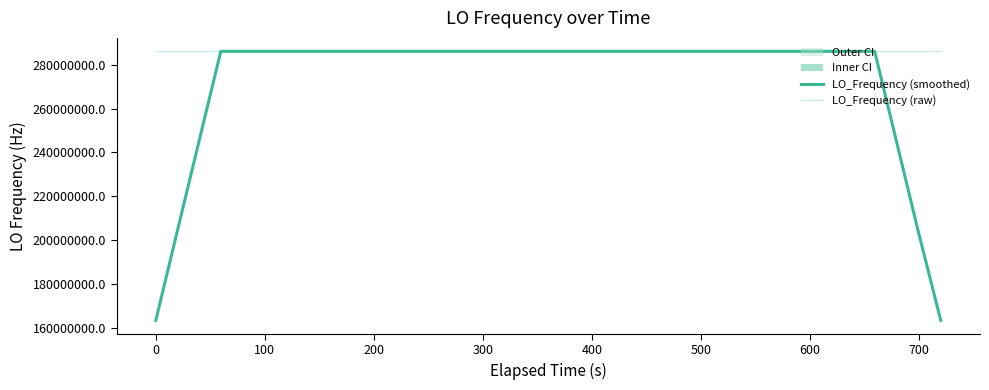

Reading left to right, what are all the values shown in this chart?

LO_Frequency (smoothed): 163473599.5	204341999.5	245210399.5	286078799.6	286078800.2	286078800.3	286078800.0	286078800.0	286078800.5	286078800.0	286078800.1	286078799.9	286078799.6	286078800.1	286078799.9	286078799.5	286078800.3	286078799.8	286078800.0	286078800.3	286078800.1	286078800.1	286078800.0	286078799.6	286078800.1	286078800.3	286078800.1	286078800.0	286078800.1	286078800.3	286078799.8	286078799.8	286078799.7	286078799.7	286078799.5	286078800.0	286078799.7	245210400.1	204342000.1	163473600.0
LO_Frequency (raw): 286078795.4	286078800.4	286078800.3	286078800.1	286078800.0	286078800.4	286078800.3	286078800.2	286078800.6	286078798.5	286078800.3	286078803.1	286078797.2	286078801.0	286078798.6	286078798.6	286078802.2	286078798.5	286078800.5	286078803.0	286078797.2	286078800.1	286078800.6	286078800.6	286078798.4	286078800.0	286078800.4	286078800.7	286078801.3	286078799.5	286078799.4	286078799.4	286078801.4	286078796.9	286078800.5	286078800.7	286078799.3	286078798.4	286078802.9	286078799.1